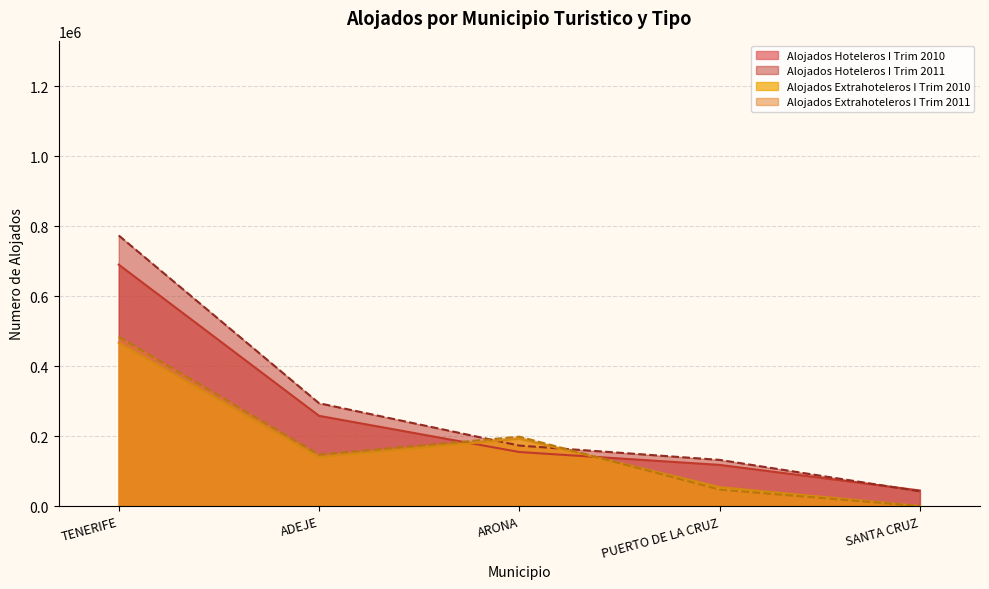

What position from the right is TENERIFE?

5